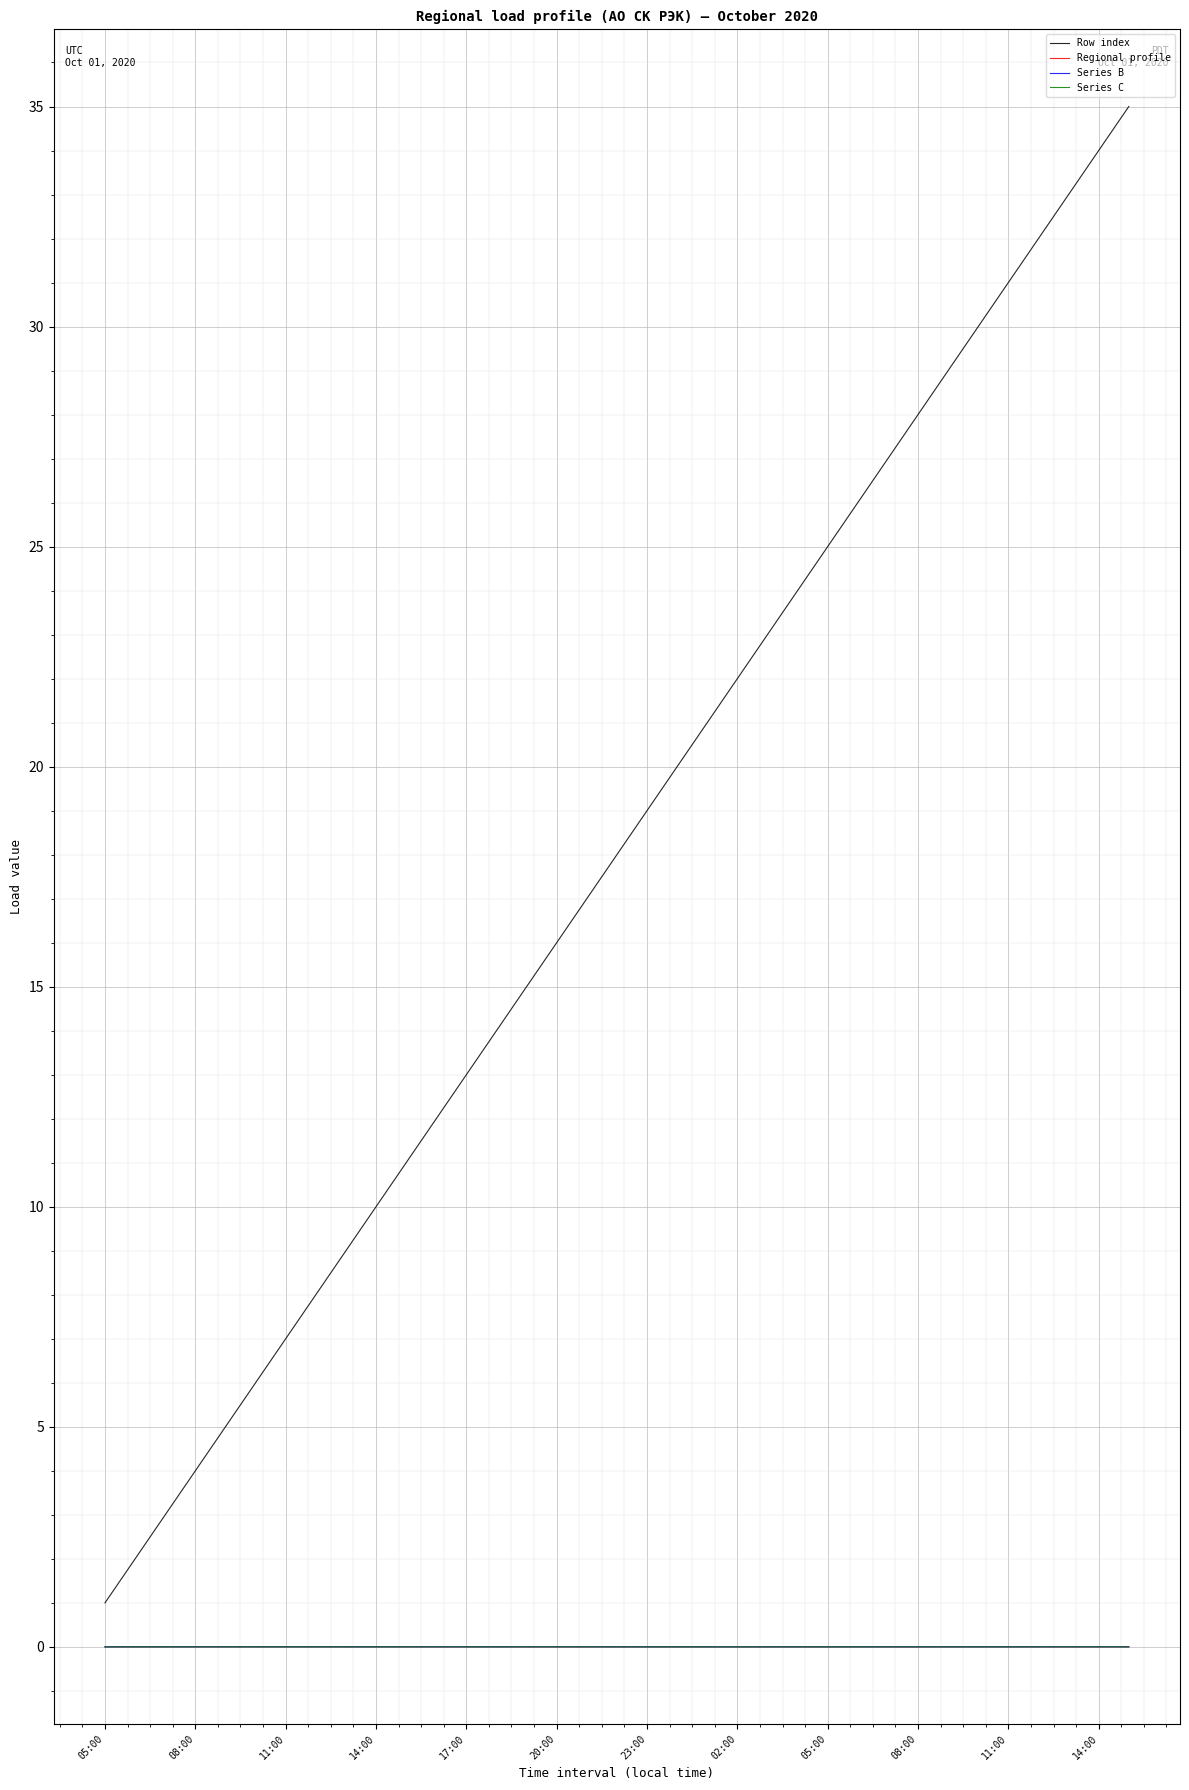

Which series has the widest spread of values?

Row index